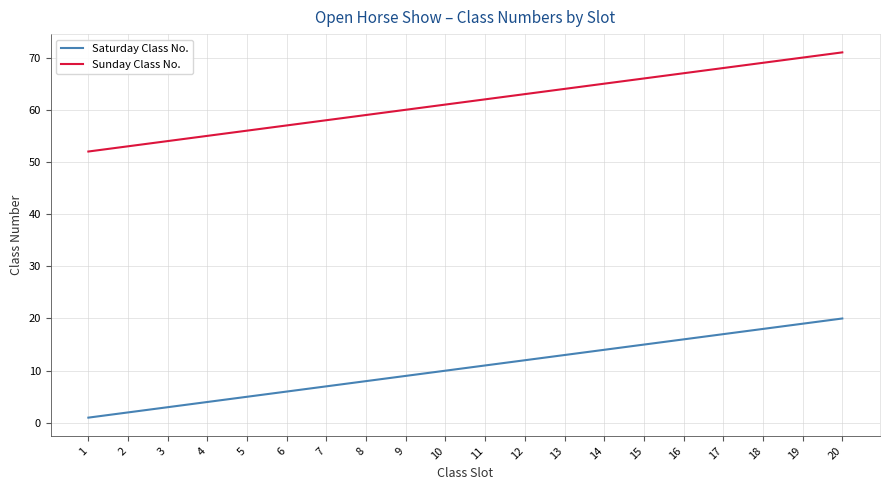

Is the value of Sunday Class No. at 13 greater than the value of Saturday Class No. at 10?

Yes